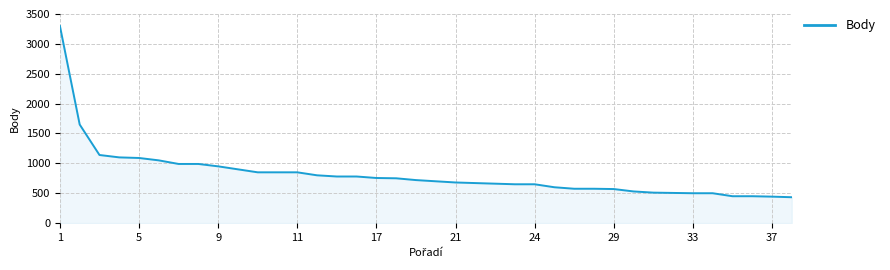

What is the greatest value displayed?

3300